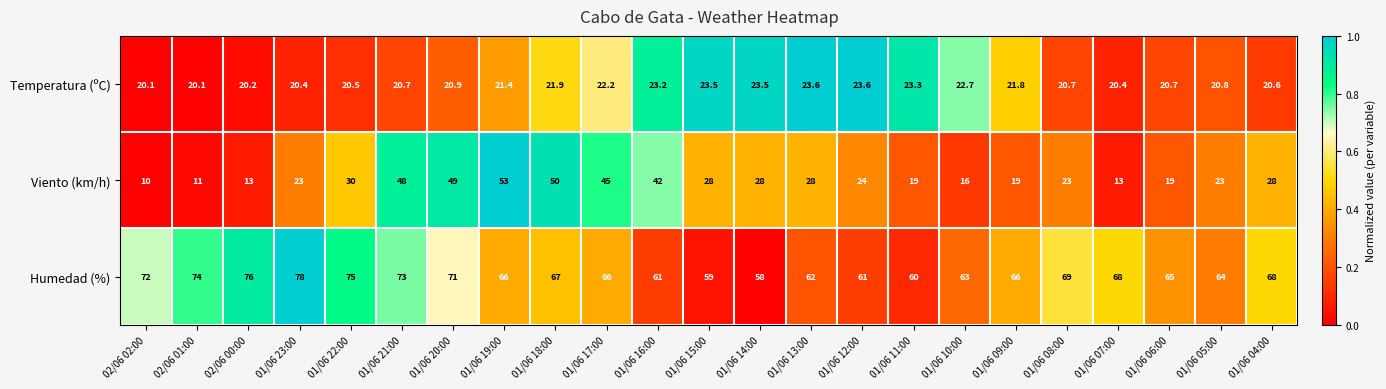

Is it true that Viento (km/h) equals 23.3 at 02/06 00:00?

False